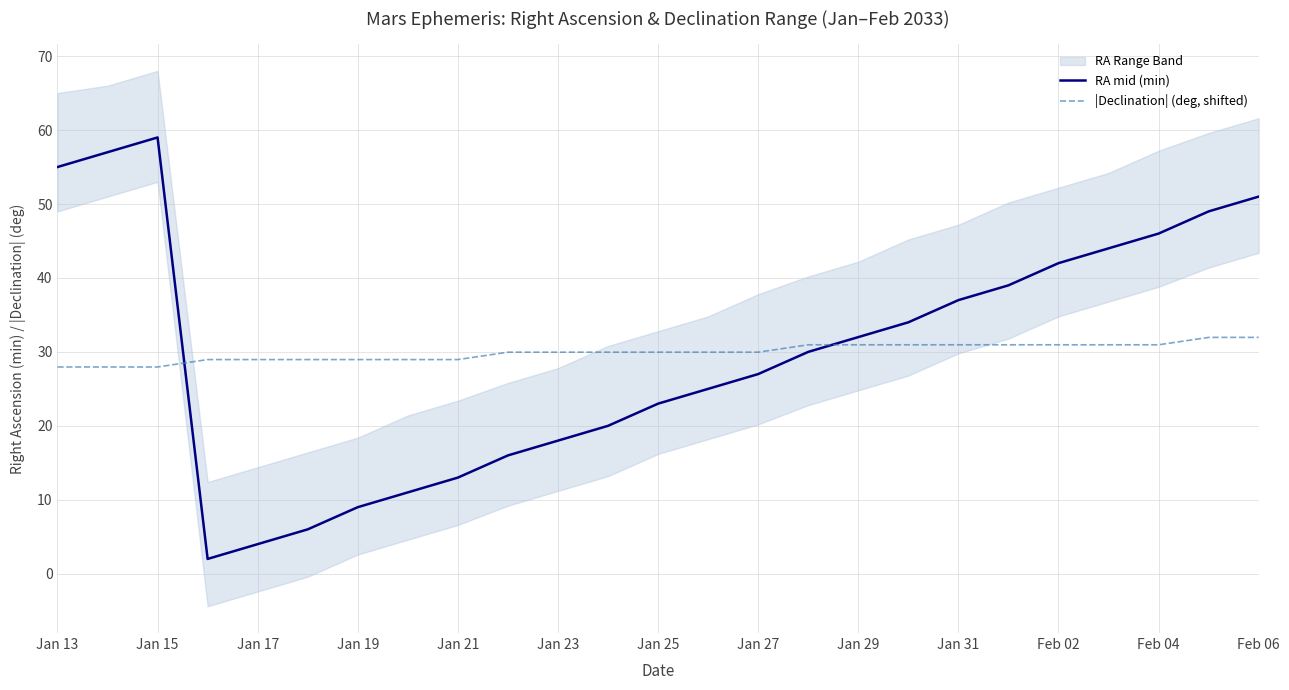

Does the chart have visible grid lines?

Yes